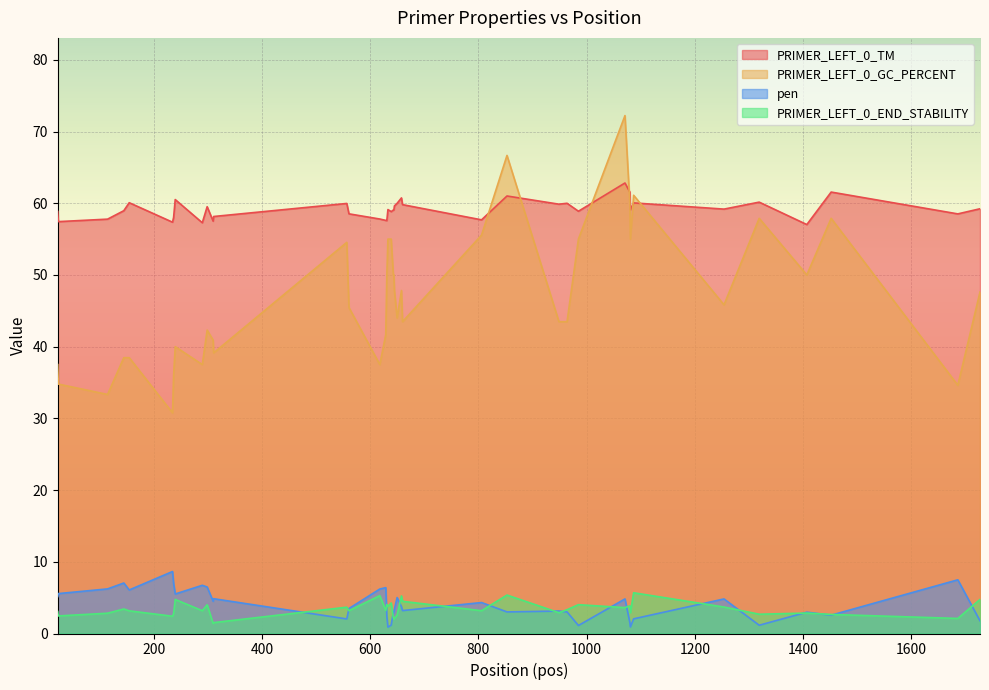

True or false: pen and PRIMER_LEFT_0_TM intersect in this chart.

False